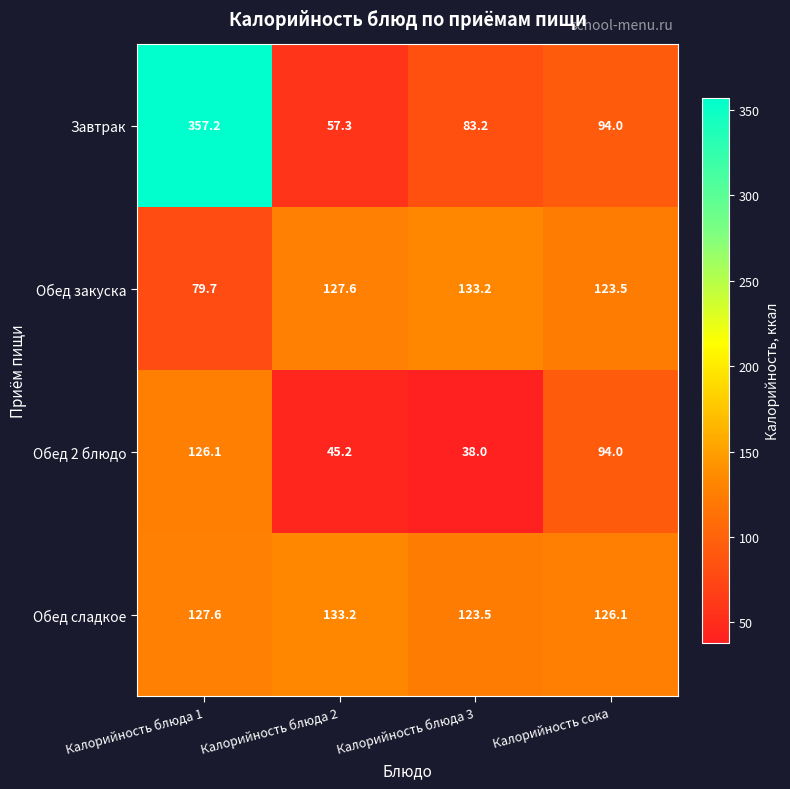

Rank the series at Калорийность блюда 1 from lowest to highest value.

Обед закуска, Обед 2 блюдо, Обед сладкое, Завтрак